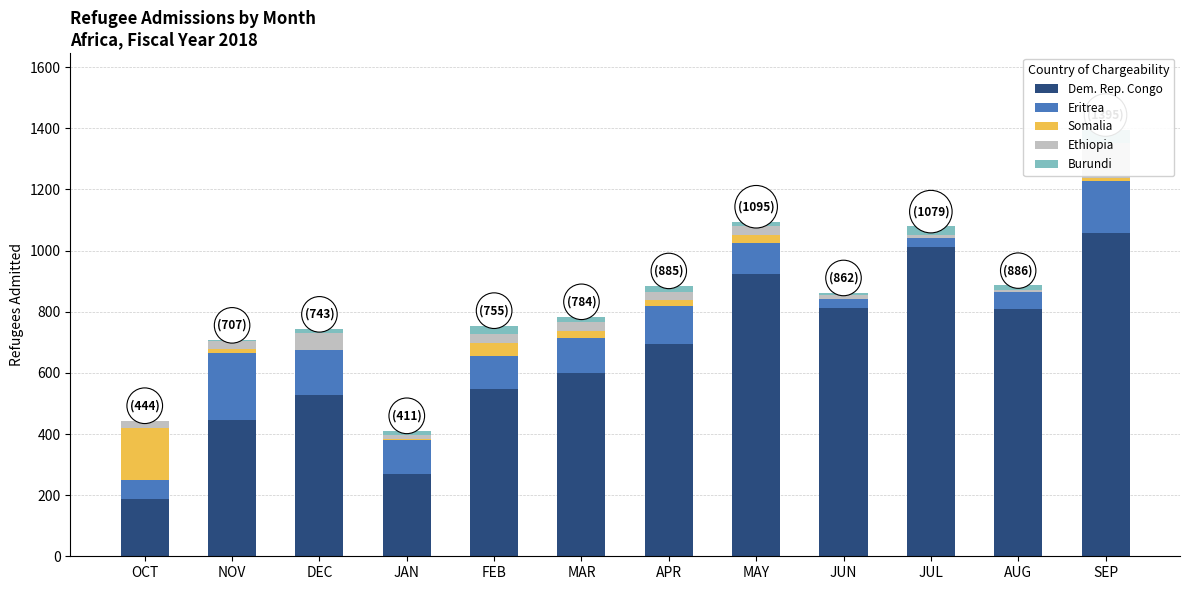

What position from the right is JUN?

4